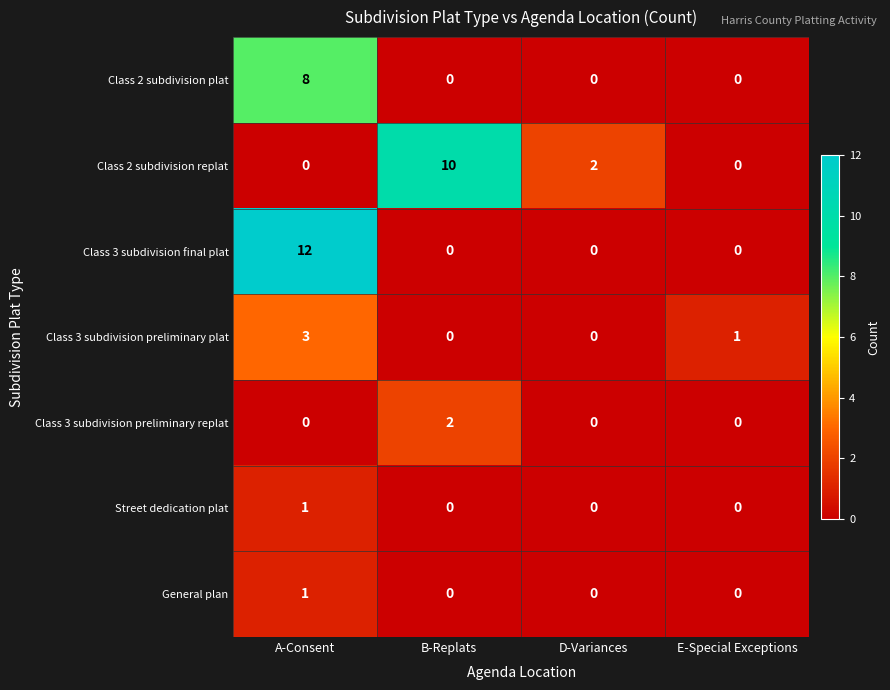

What is the total value across all series at A-Consent?

25